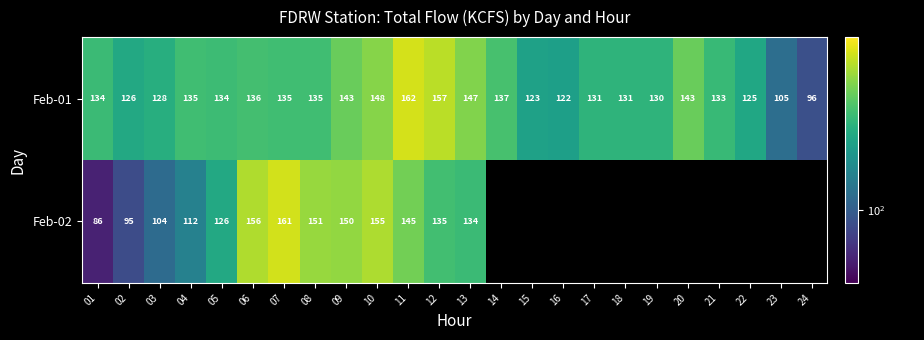

What is the spread (max minus min) of values at 13?

13.0